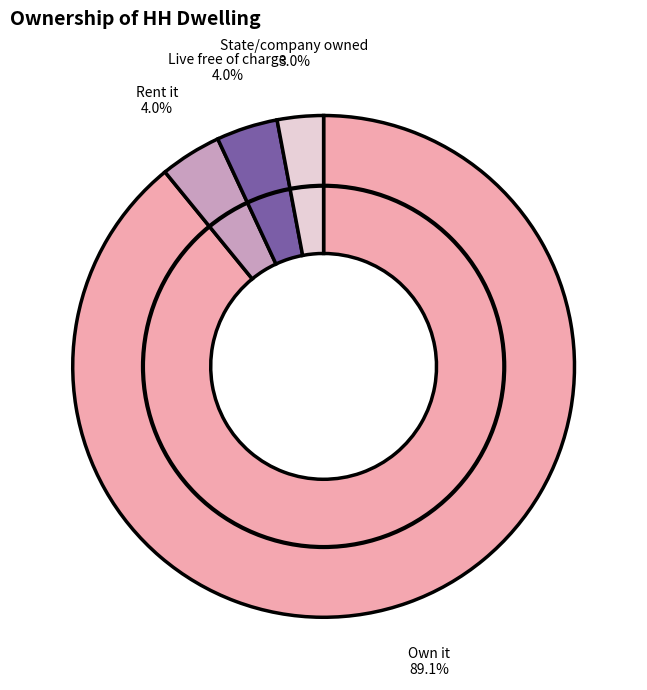

How many segments does this pie chart have?

4